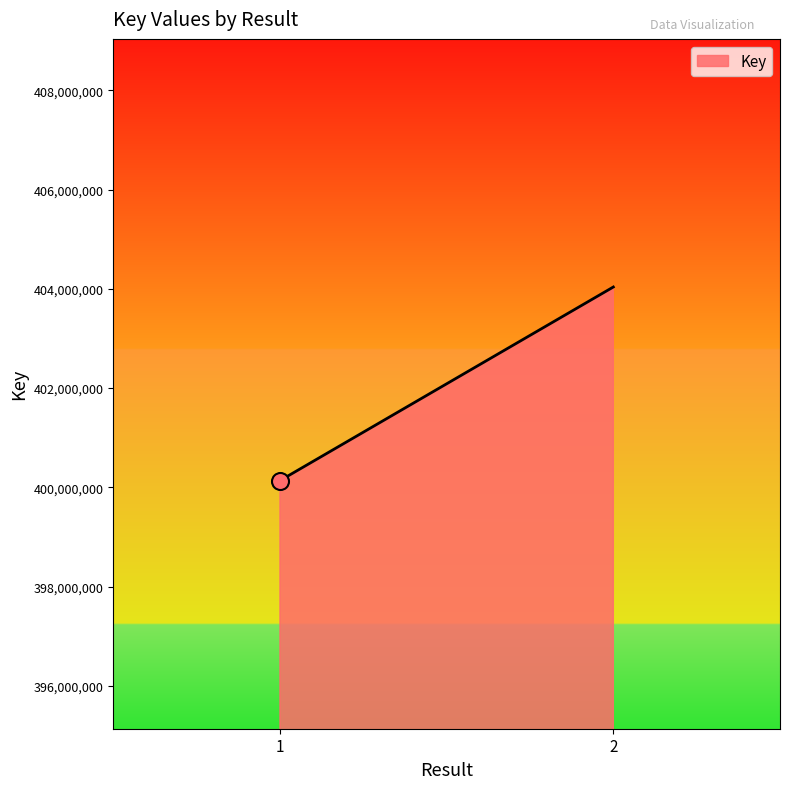

What is the change in value from 1 to 2?

+3901151